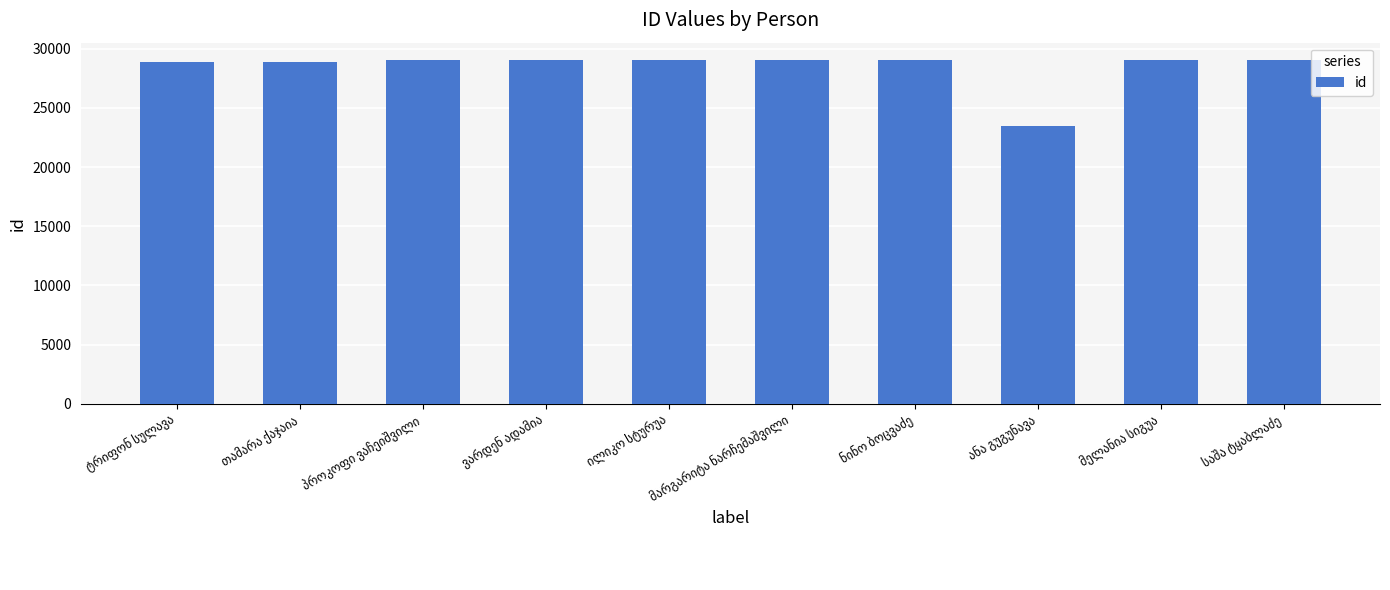

What is the greatest value displayed?

29066